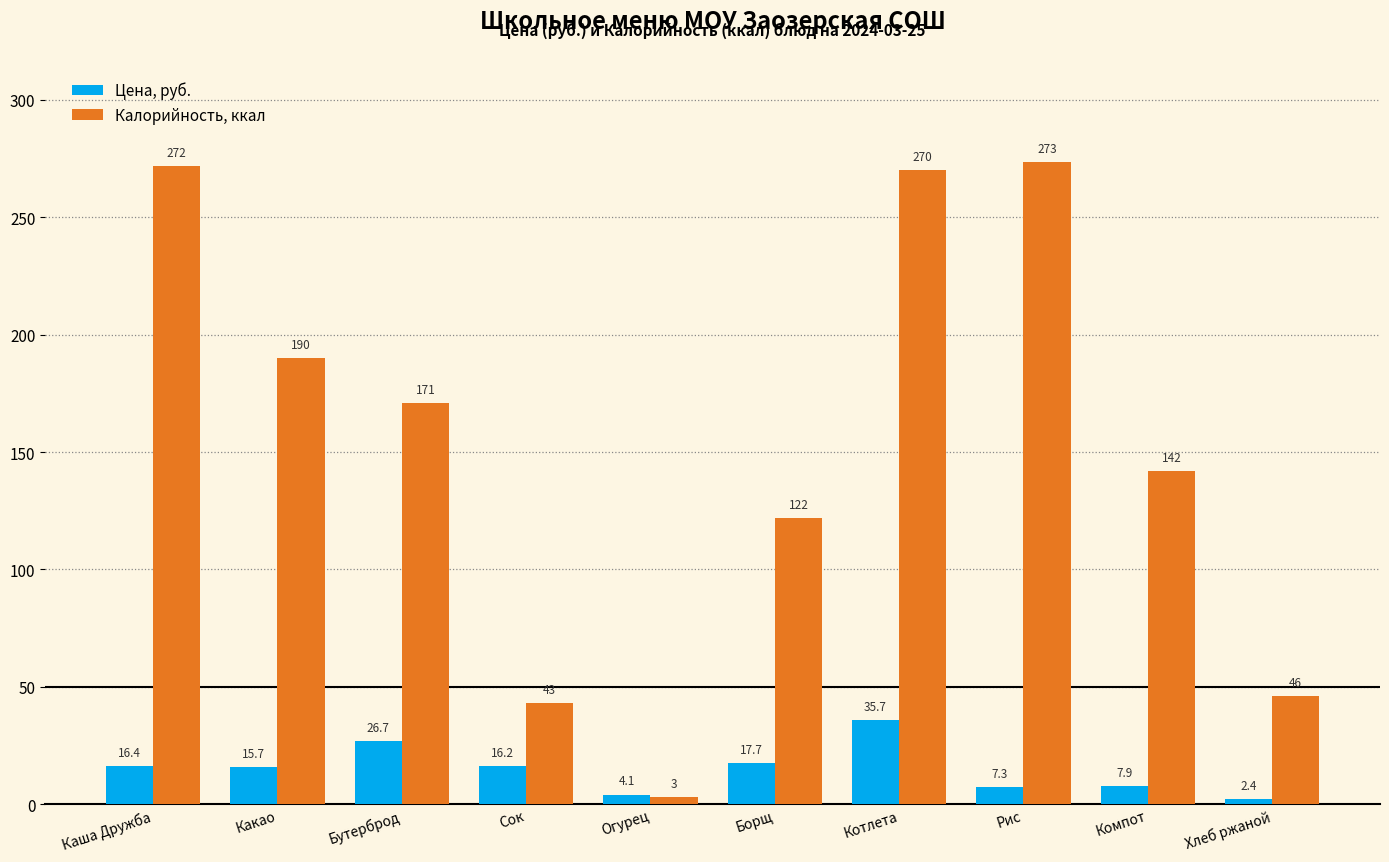

What is the label of the 4th bar from the right?

Котлета